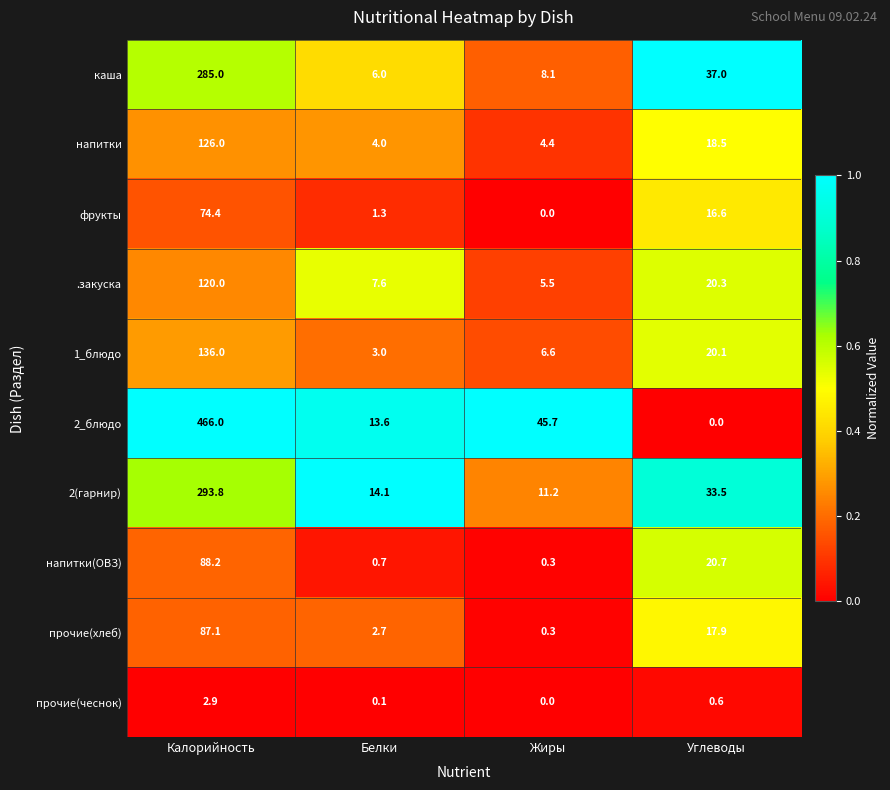

True or false: .закуска has a value of 3.2 at Жиры.

False